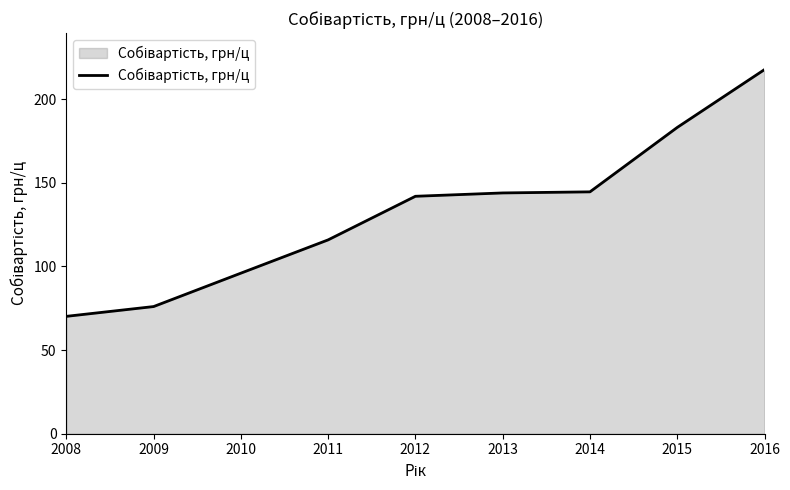

Which label corresponds to the smallest value in the chart?

2008